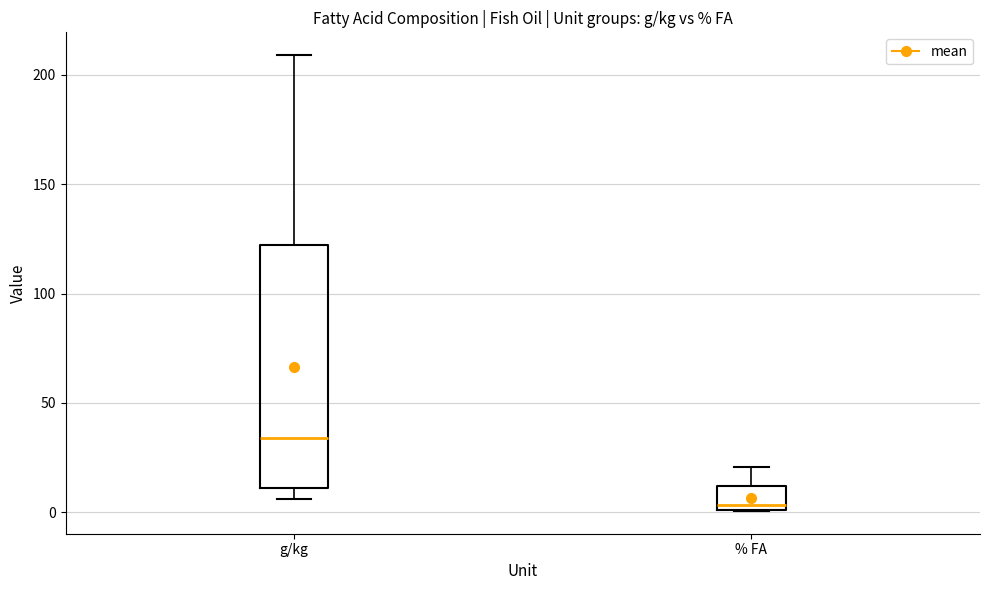

Comparing the boxes themselves (not the whiskers), which one is the tallest?

g/kg